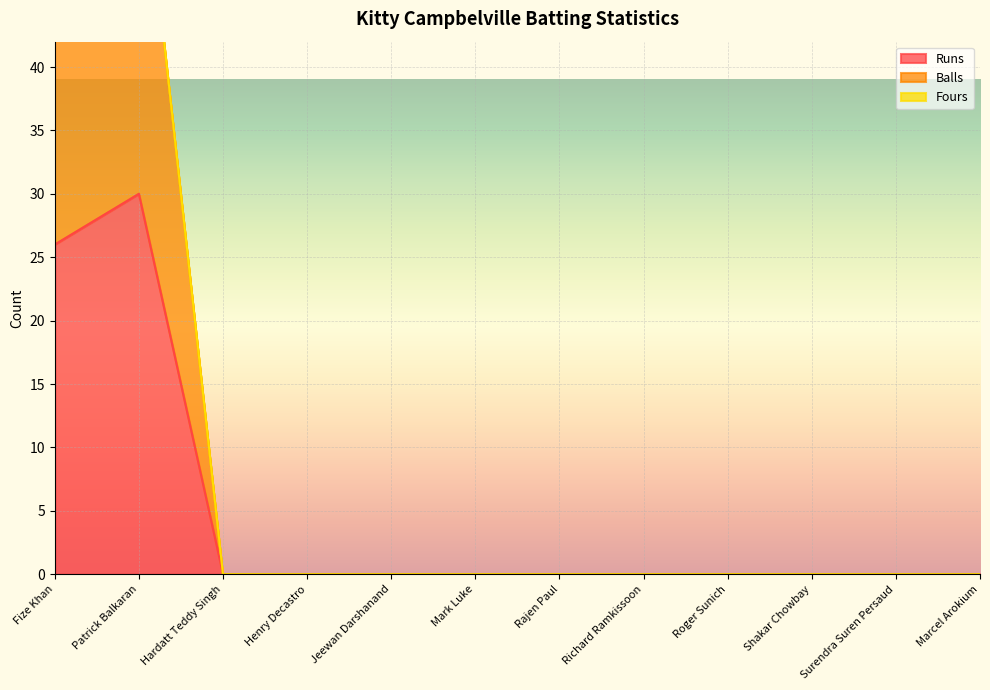

The value of Runs at Marcel Arokium is -21. True or false?

False